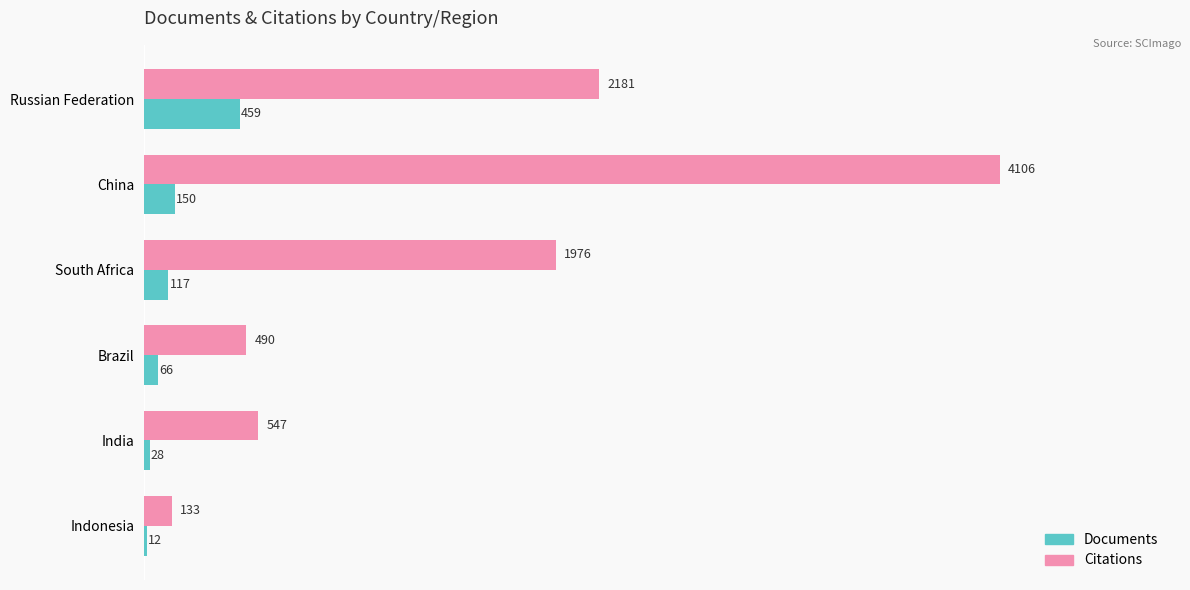

Which series changed the most between Russian Federation and Brazil?

Citations